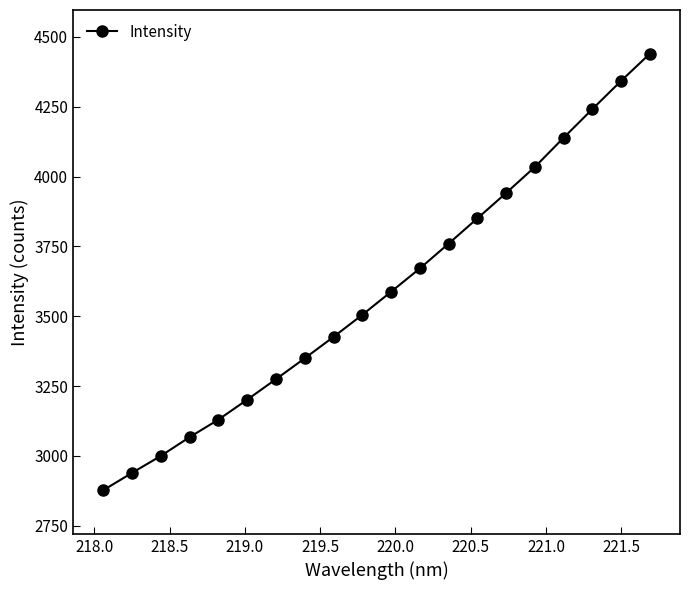

What is the average value?

3588.8